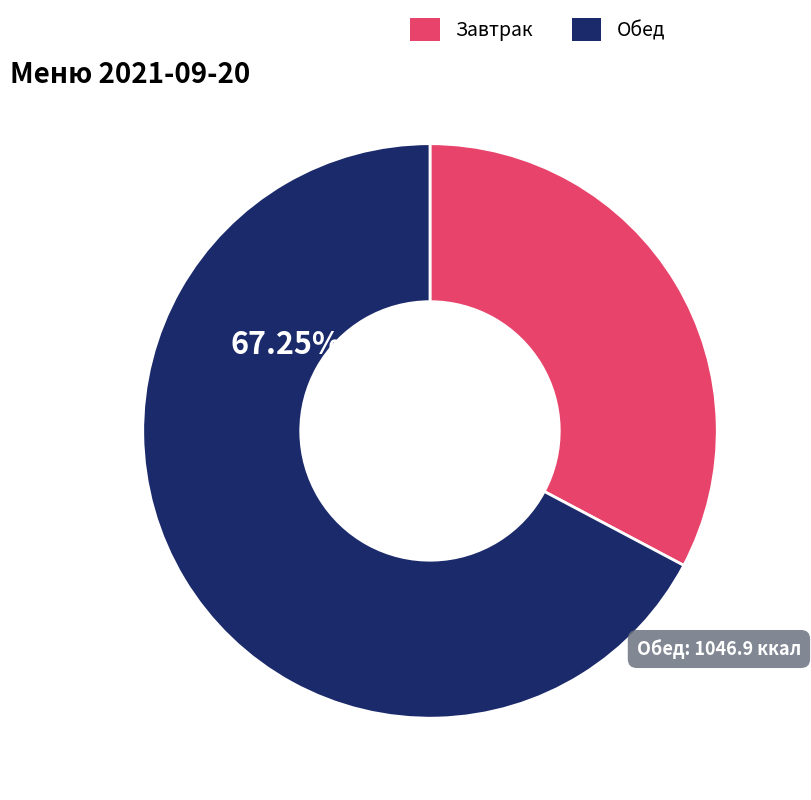

Is there any slice that represents more than half of the pie?

Yes